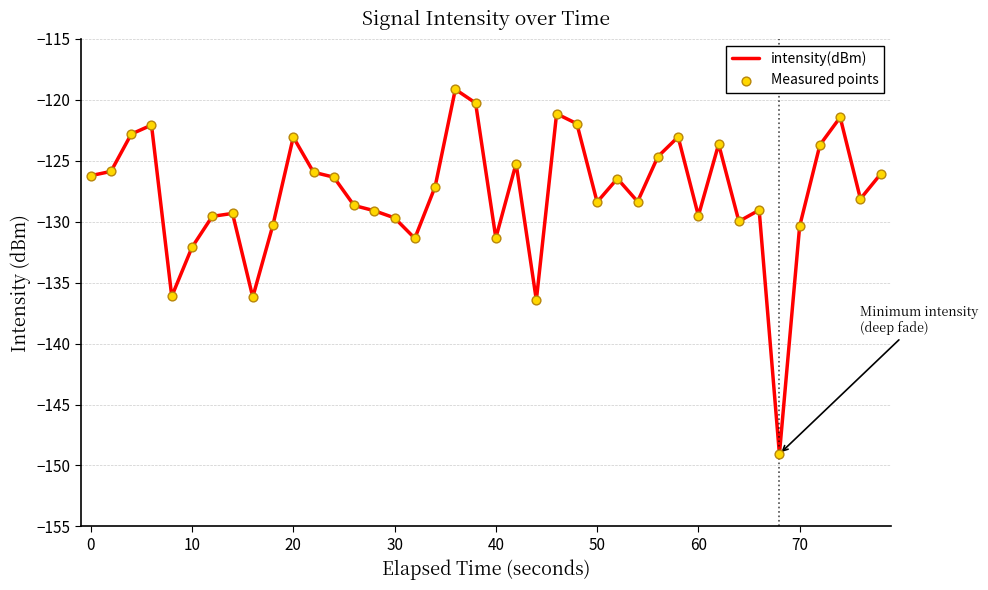

What is the maximum value shown in the chart?

-119.1